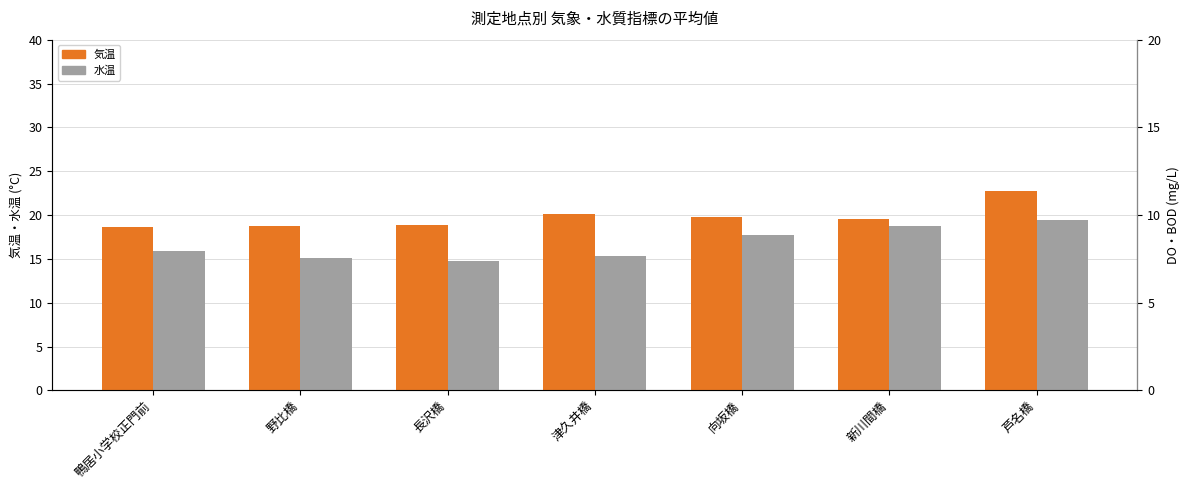

List the labels in order of 気温 value, smallest first.

鴨居小学校正門前, 野比橋, 長沢橋, 新川間橋, 向坂橋, 津久井橋, 芦名橋